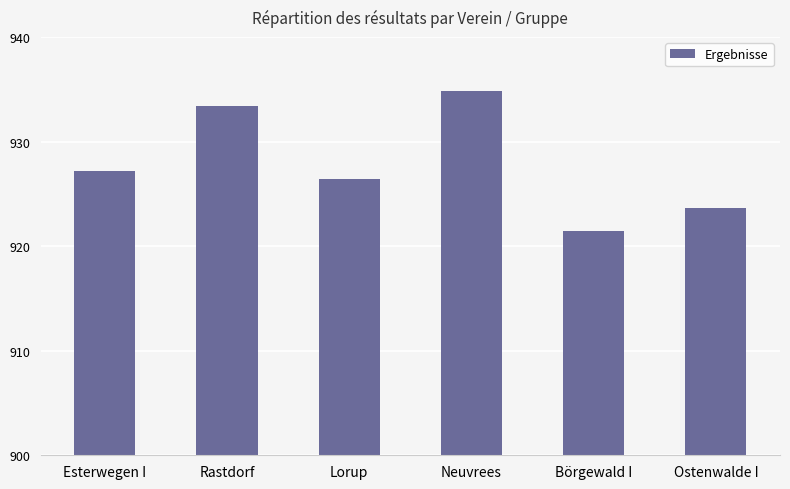

Reading left to right, transcribe all the data shown in this chart.

927.2	933.4	926.4	934.8	921.4	923.6